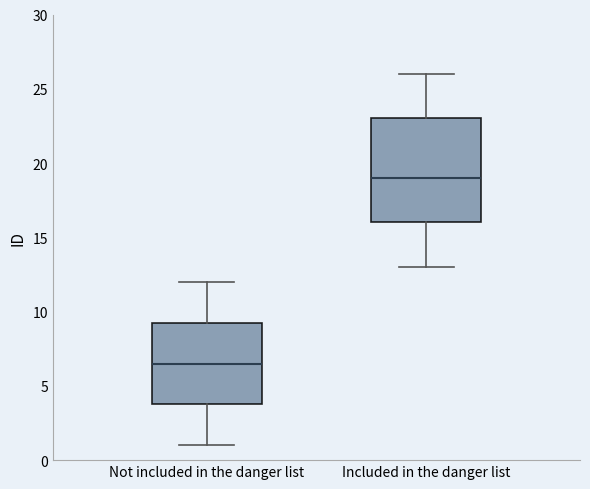

Which box's median line is the lowest?

Not included in the danger list